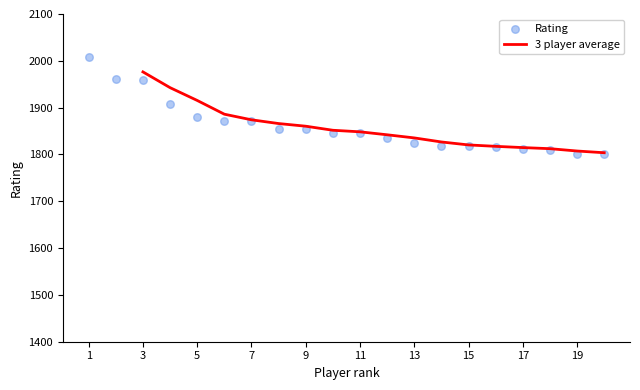

Between 1 and 2, which is larger?

1